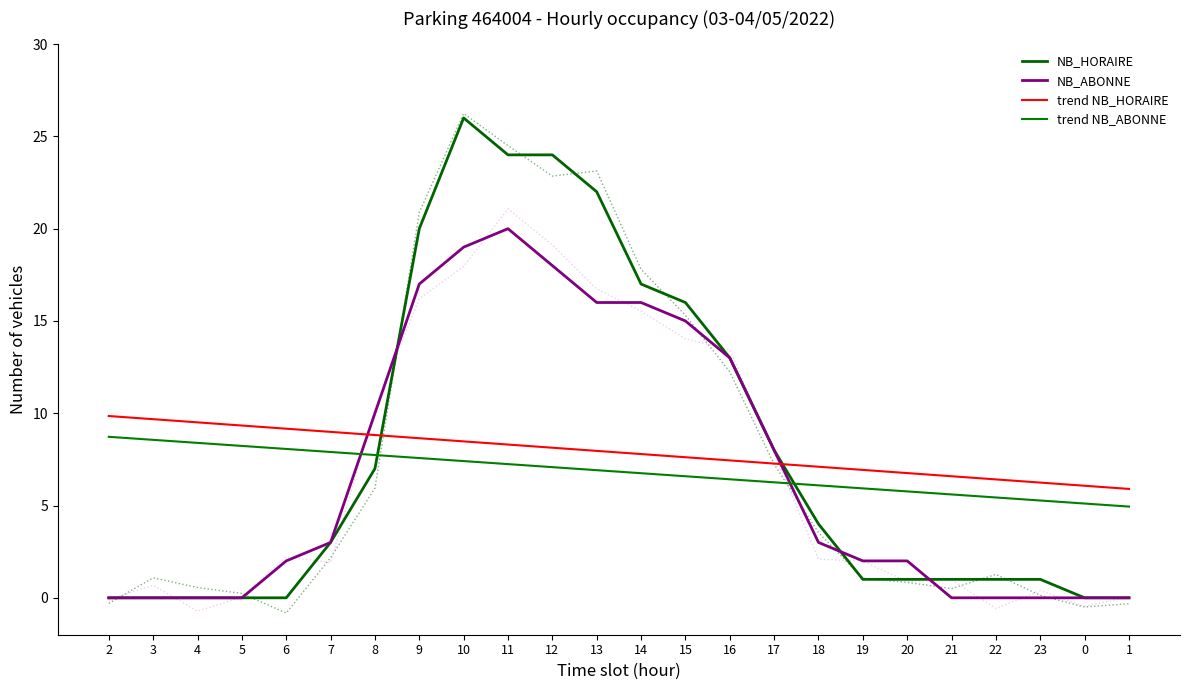

At which category does the chart reach its minimum across all series?

2